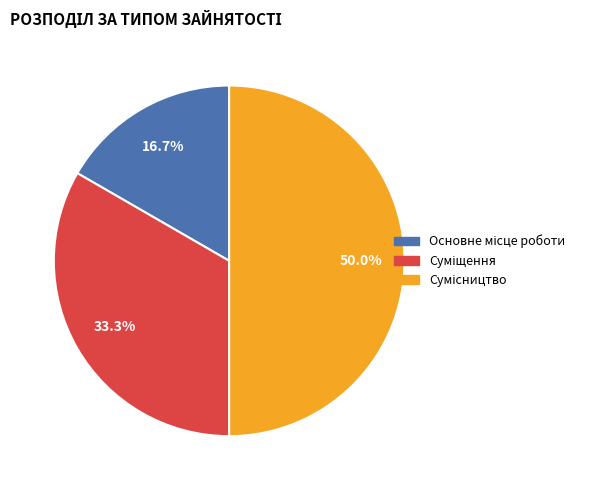

Is there a majority slice in this chart?

No